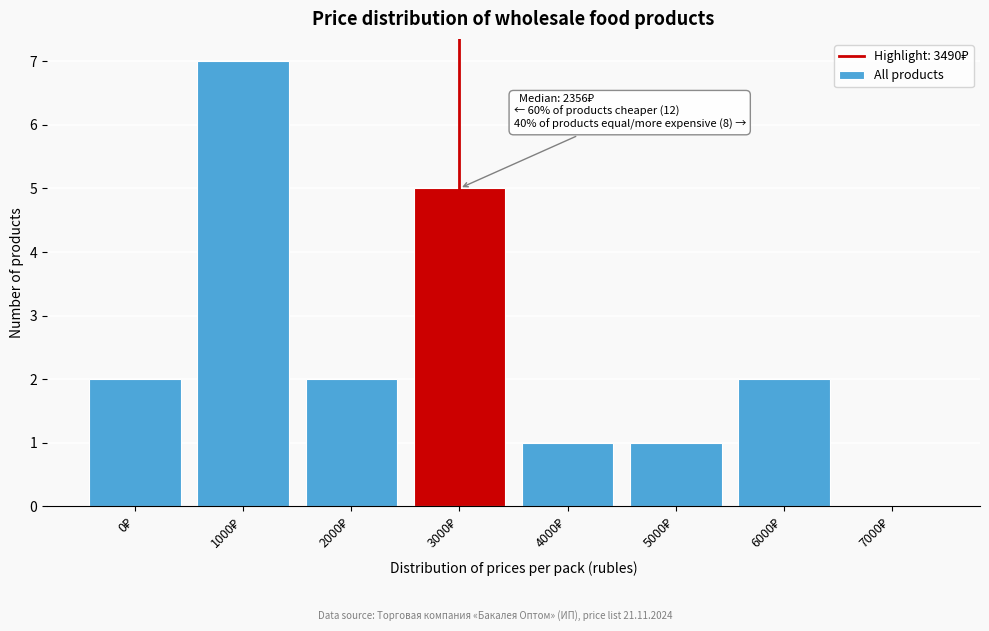

What is the maximum value shown in the chart?

7